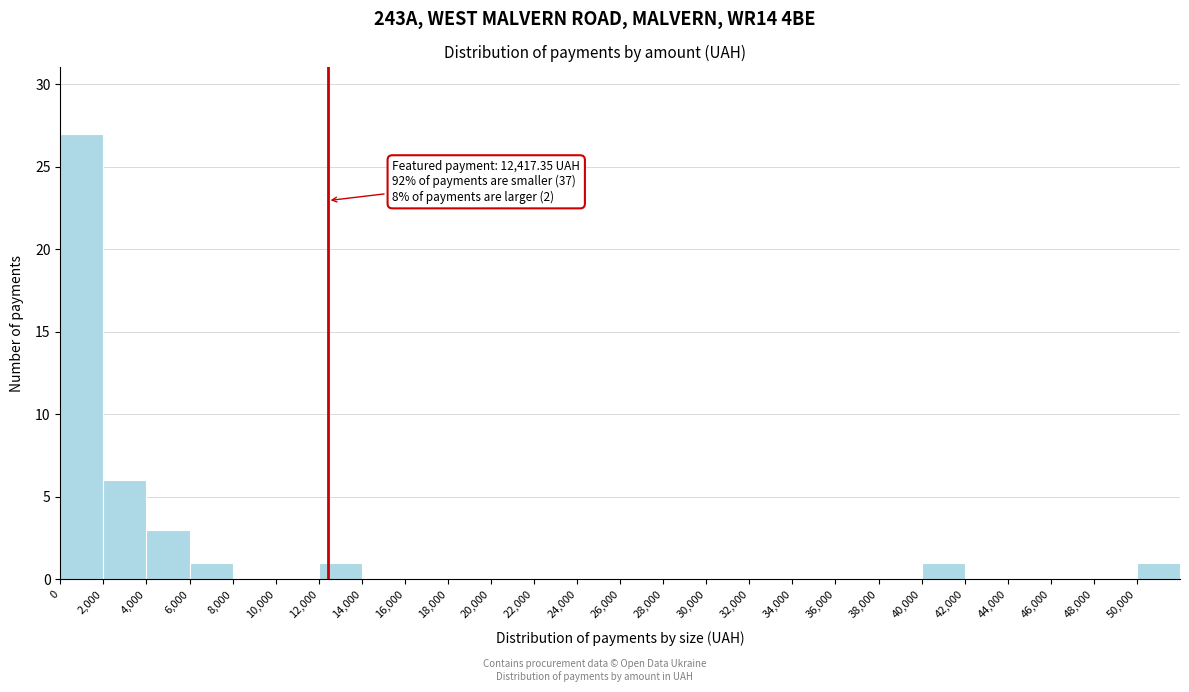

Over which range of the x-axis is the bar tallest?

0 to 2000